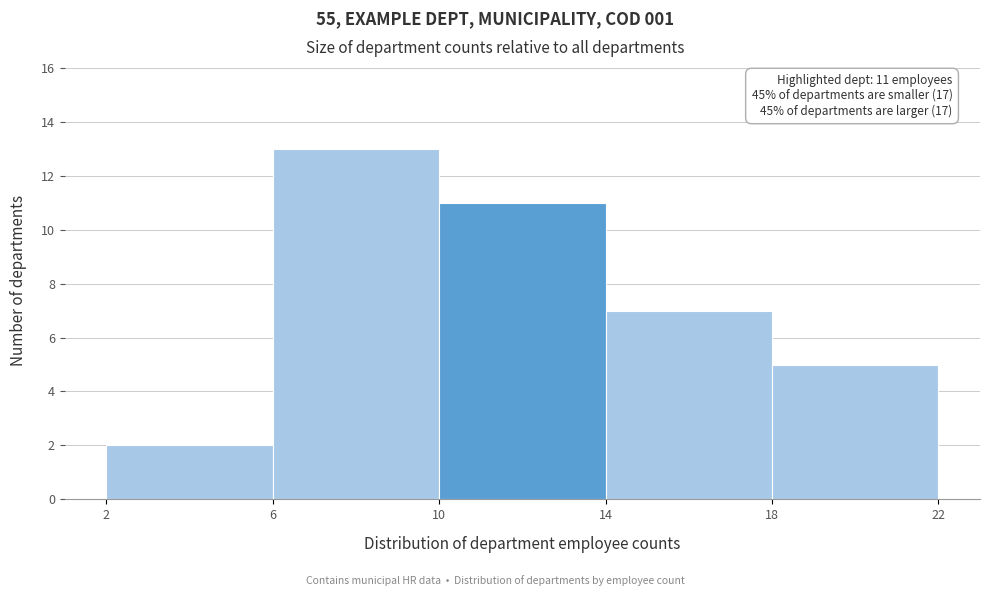

Which range on the x-axis has the tallest bar?

6 to 10